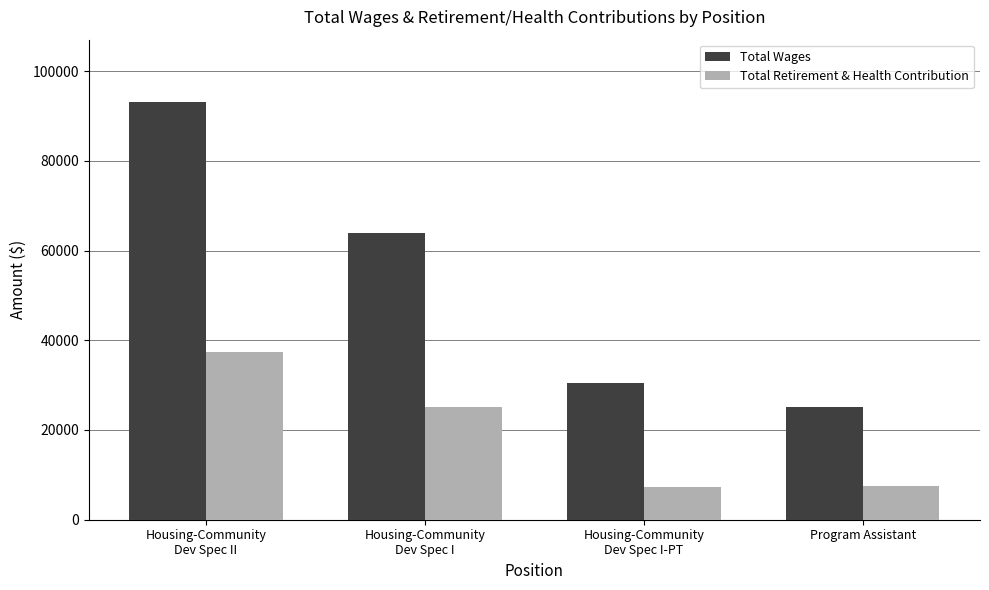

At which category is the sum across all series the highest?

Housing-Community
Dev Spec II